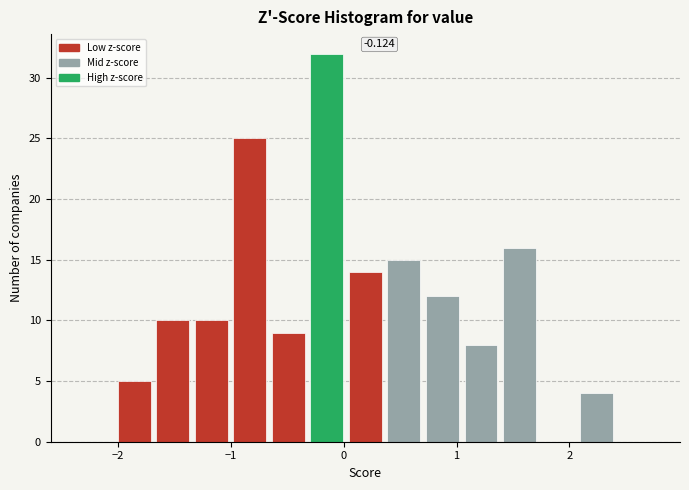

Read against the x-axis, roughly where is the centre of the tallest bar?

-0.1